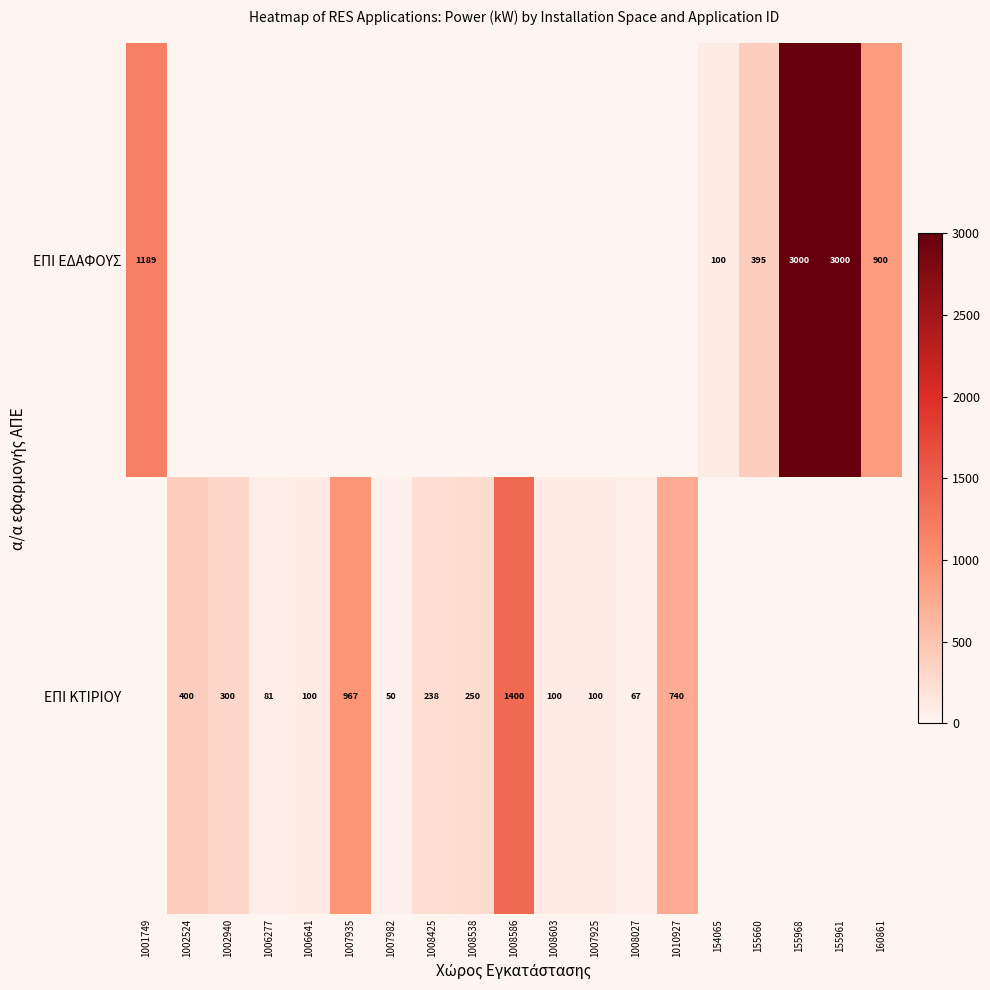

What is the sum of the ΕΠΙ ΚΤΙΡΙΟΥ values at 1002940 and 1006641?

400